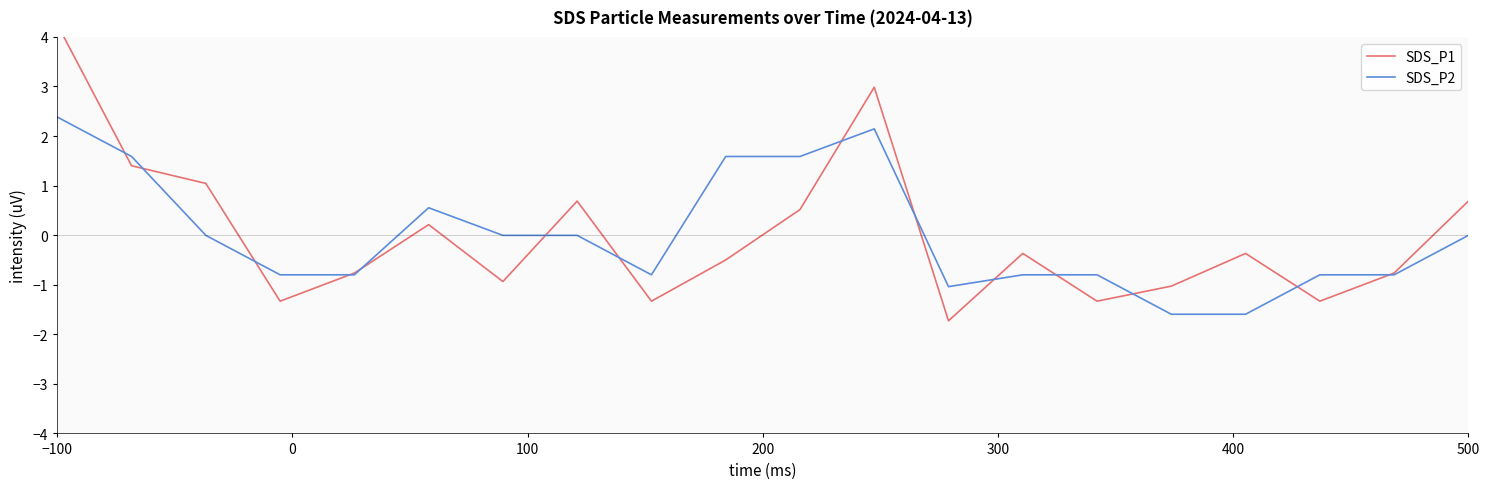

At which category is the sum across all series the highest?

−100